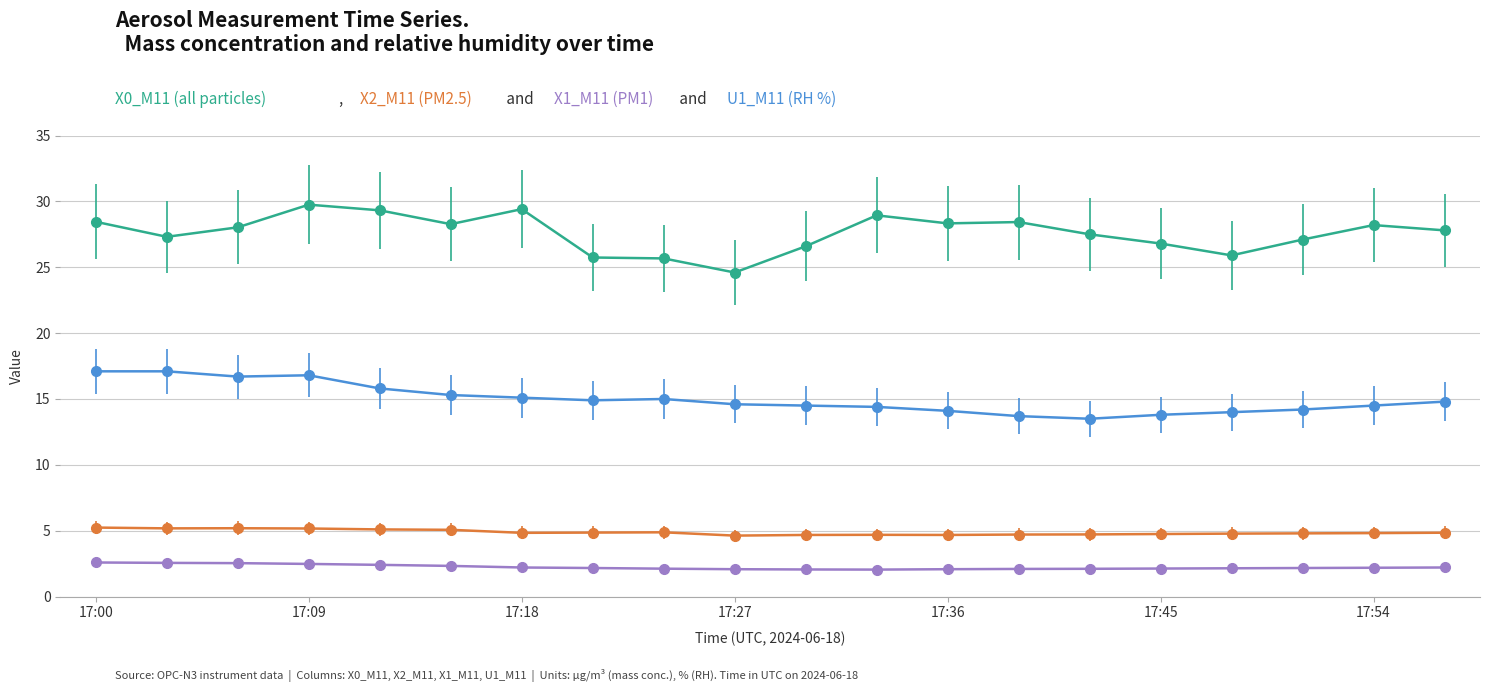

Count the number of categories in the chart.

20